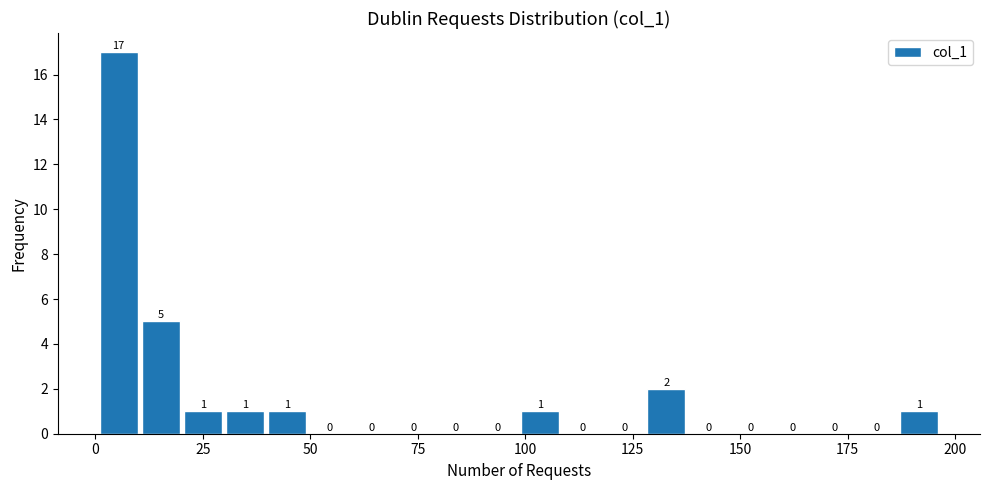

Read against the x-axis, roughly where is the centre of the tallest bar?

5